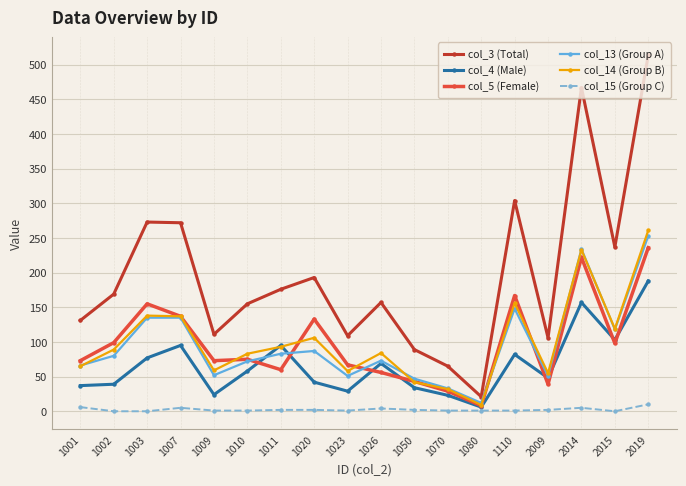

What is the difference between the maximum and minimum values in the col_5 (Female) series?

228